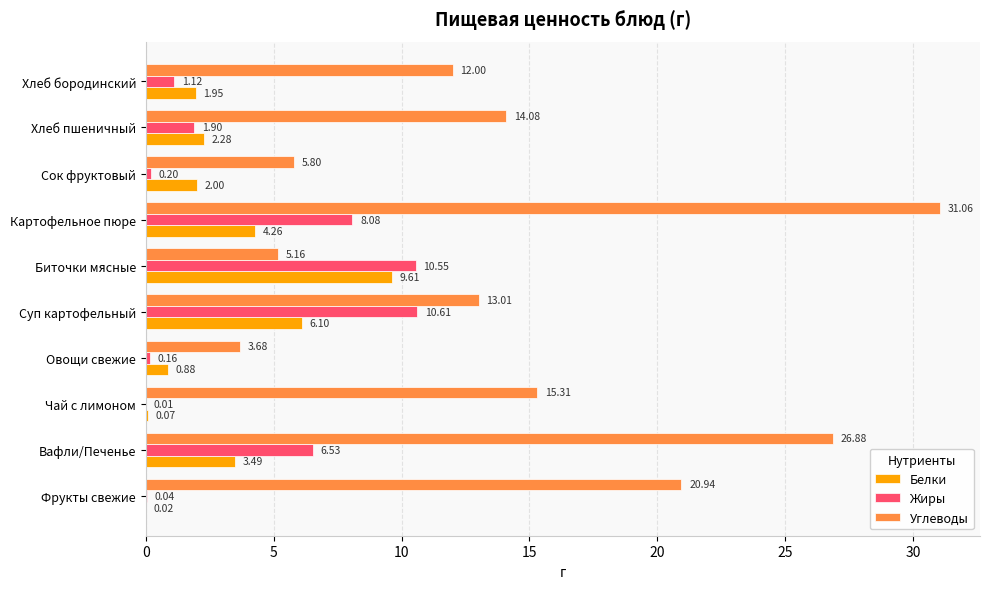

Between Вафли/Печенье and Картофельное пюре, which series saw the biggest shift?

Углеводы